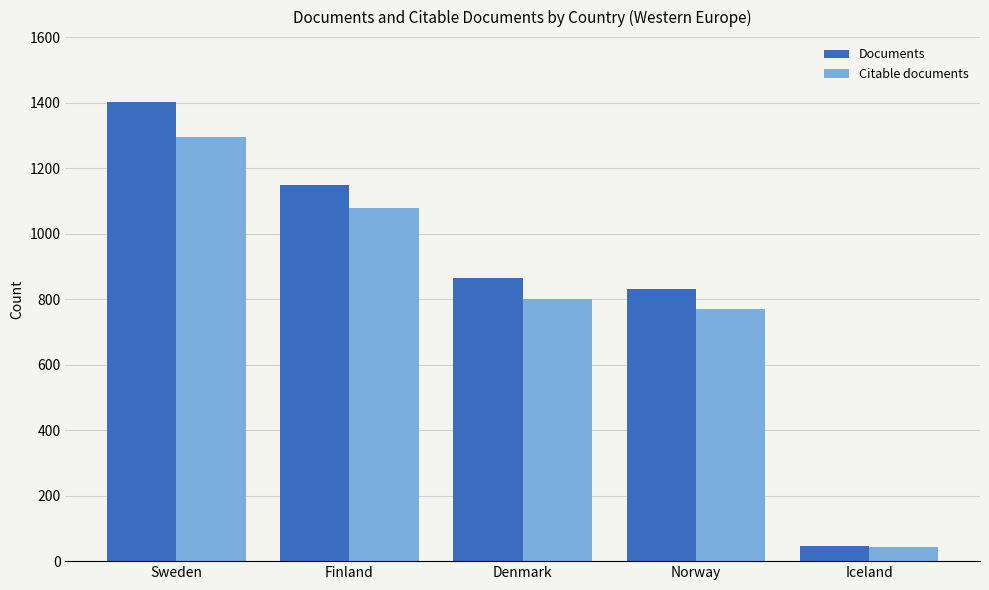

What is the difference between the maximum and minimum values in the Documents series?

1357